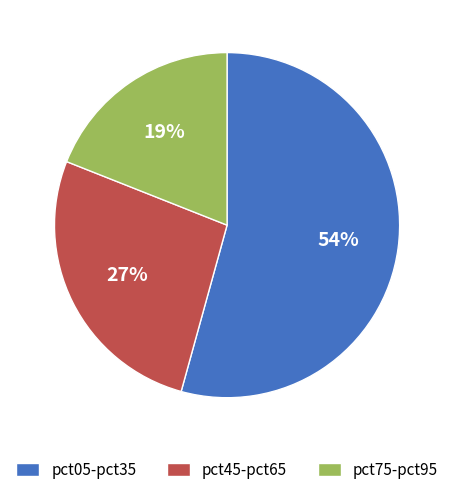

Is there any slice that represents more than half of the pie?

Yes